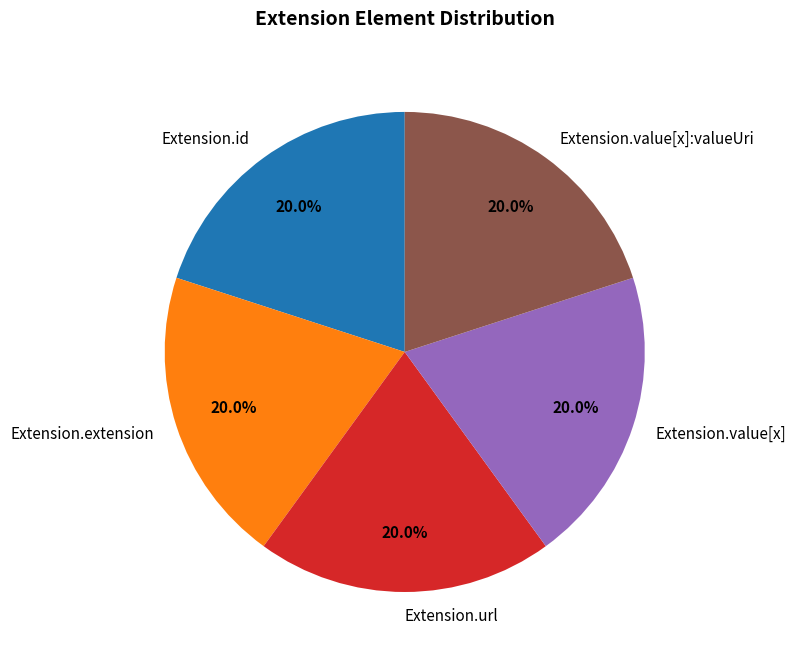

What is the ratio of the value at Extension.extension to the value at Extension.id?

1.0